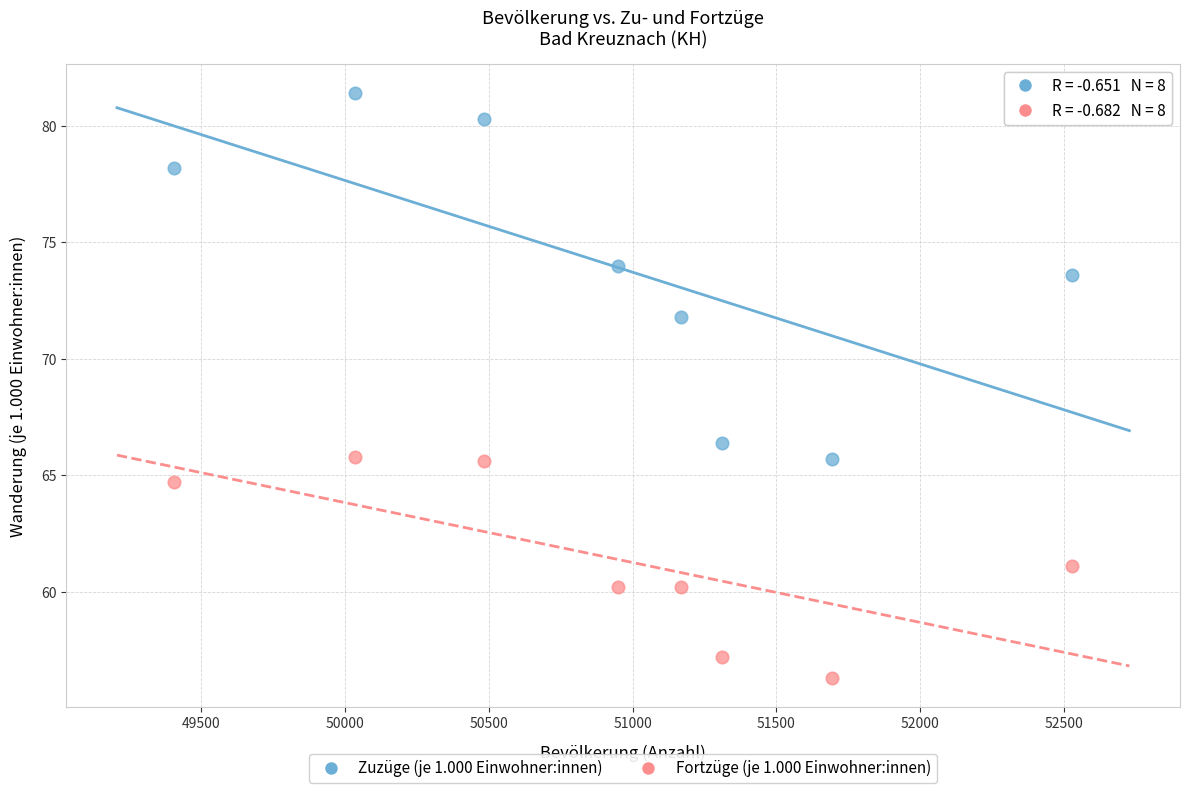

Across all series, what Y value is closest to 68?

66.4